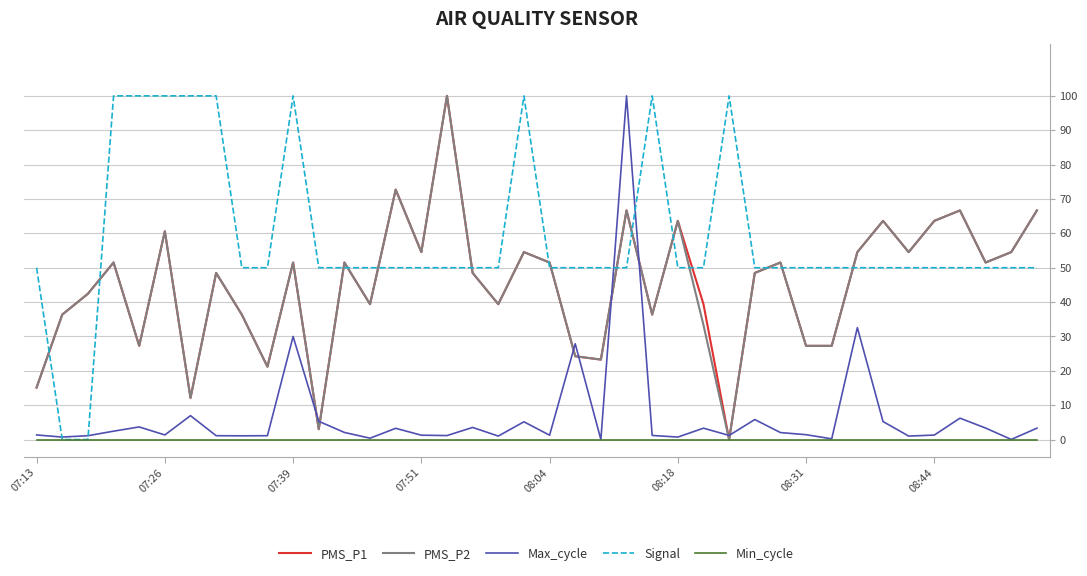

How many categories are shown in the chart?

40